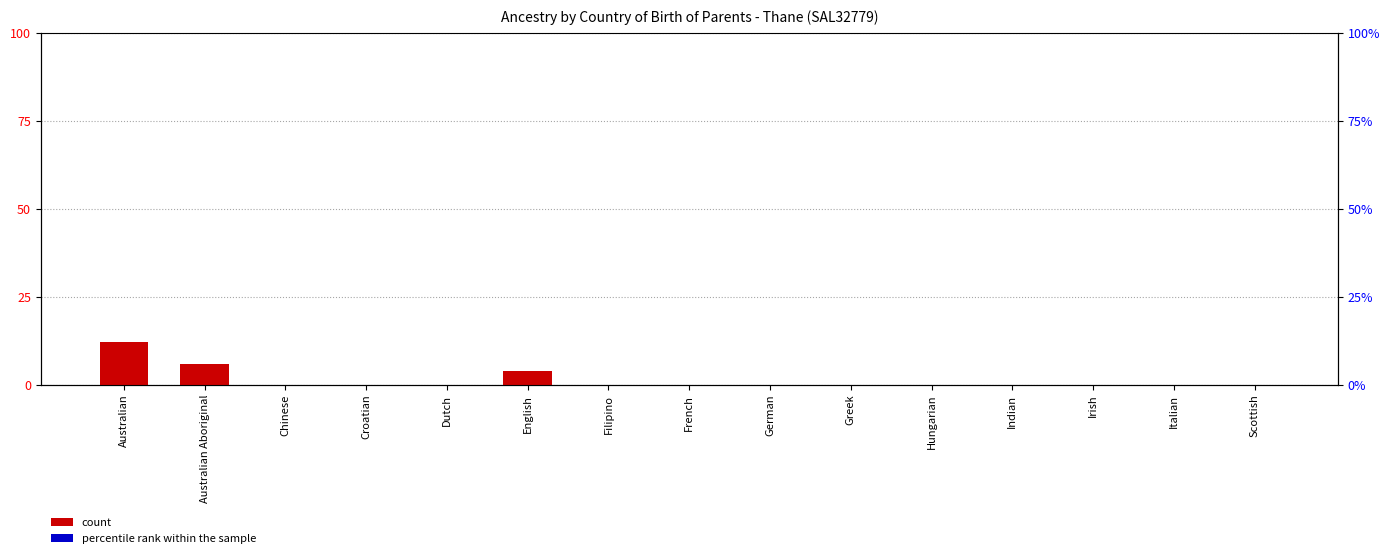

List the series in order of their overall mean, highest first.

count, percentile rank within the sample